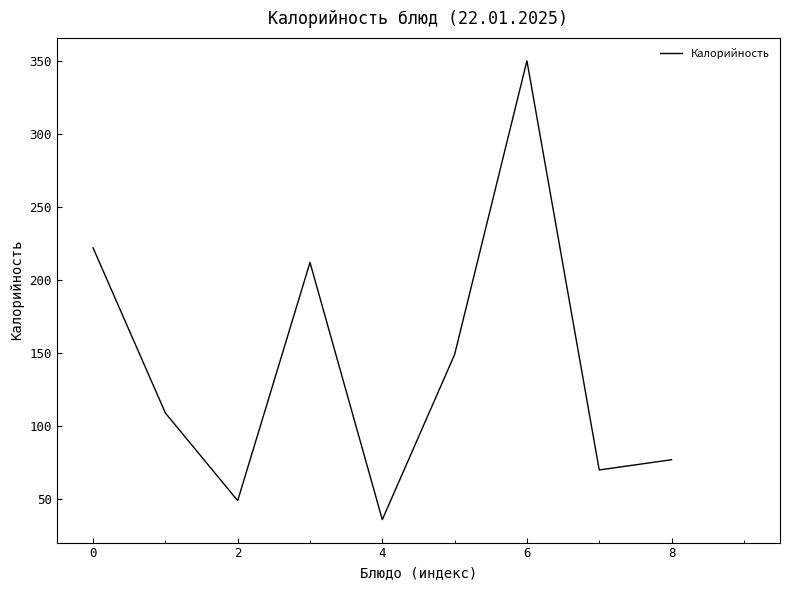

What is the minimum value shown in the chart?

36